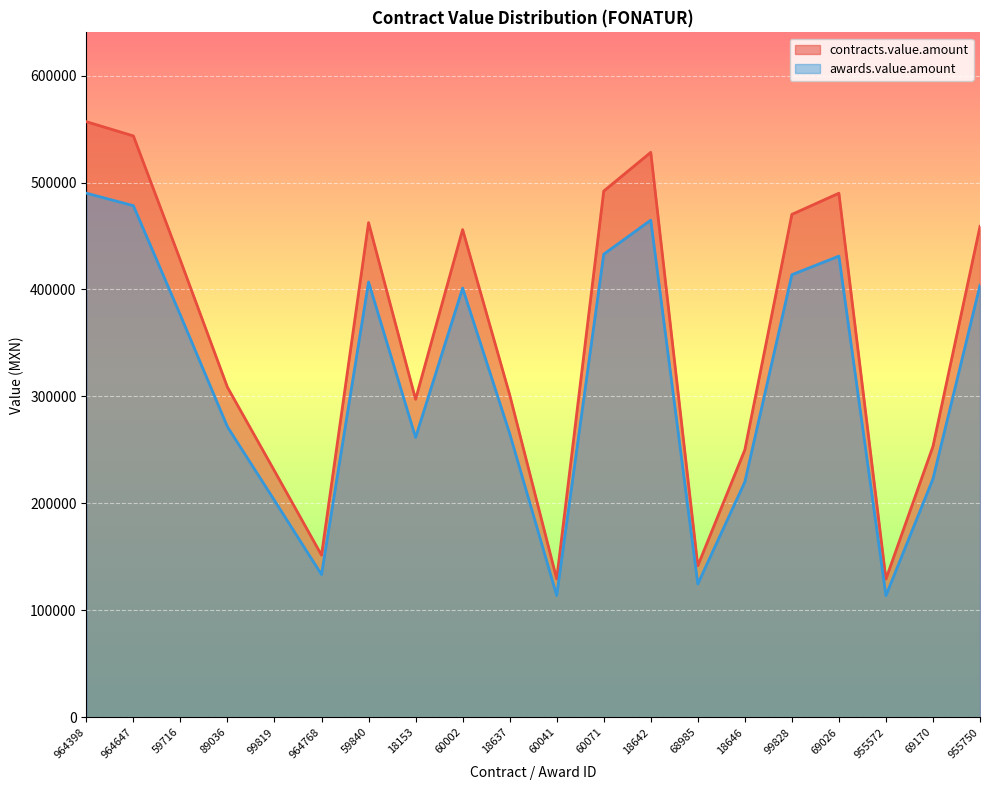

What is the total value across all series at 59840?

869500.0